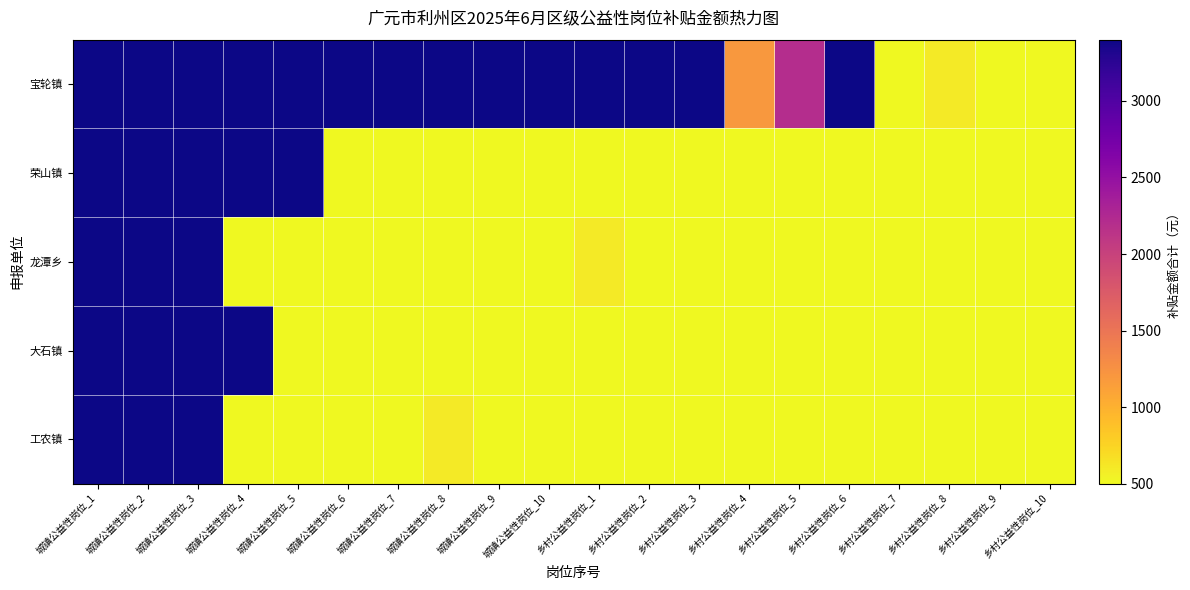

List the series in order of their peak value, lowest first.

宝轮镇, 荣山镇, 龙潭乡, 大石镇, 工农镇